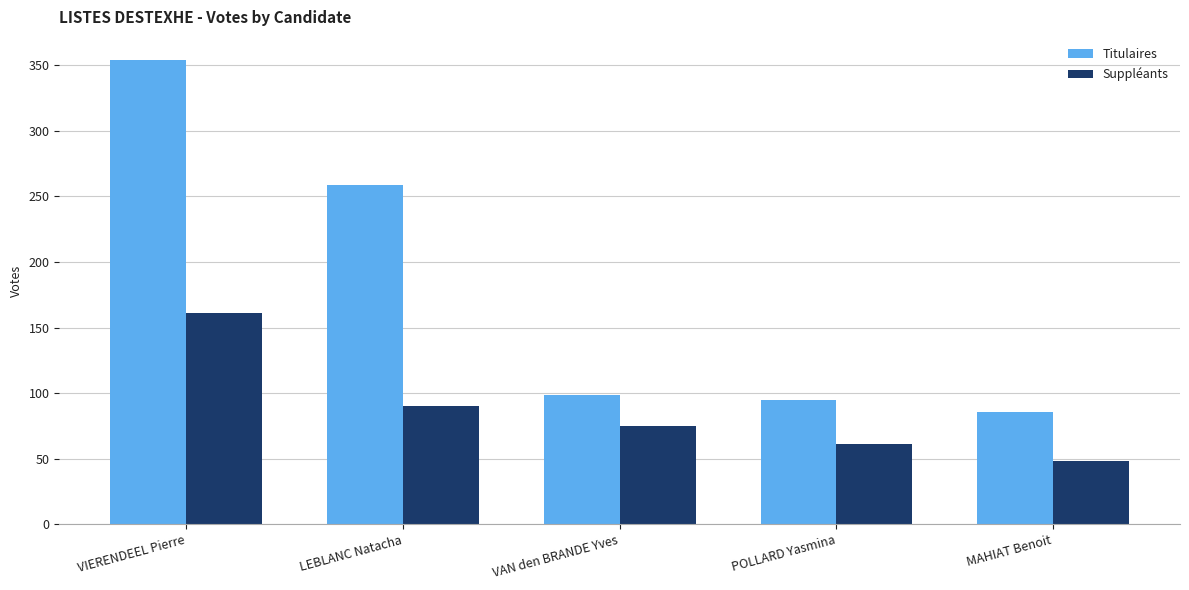

Reading left to right, transcribe all the data shown in this chart.

Titulaires: VIERENDEEL Pierre=354	LEBLANC Natacha=259	VAN den BRANDE Yves=99	POLLARD Yasmina=95	MAHIAT Benoit=86
Suppléants: VIERENDEEL Pierre=161	LEBLANC Natacha=90	VAN den BRANDE Yves=75	POLLARD Yasmina=61	MAHIAT Benoit=48